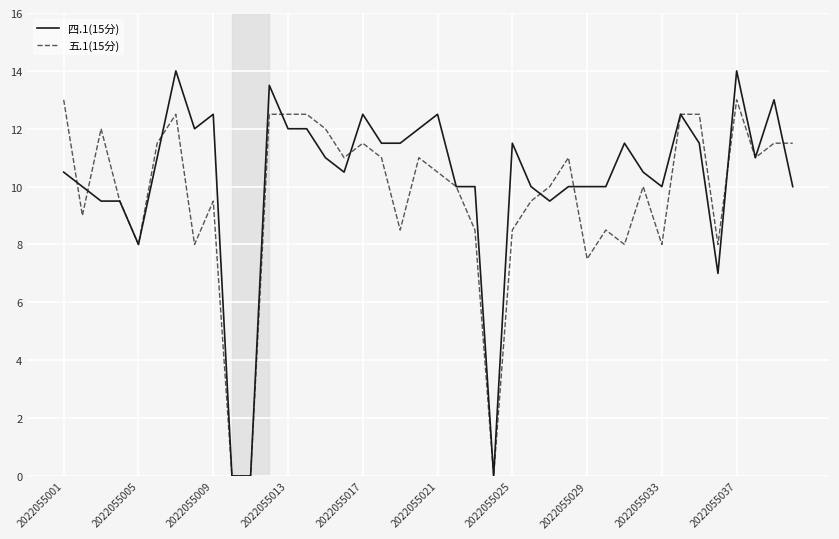

What is the maximum value shown in the chart?

14.0